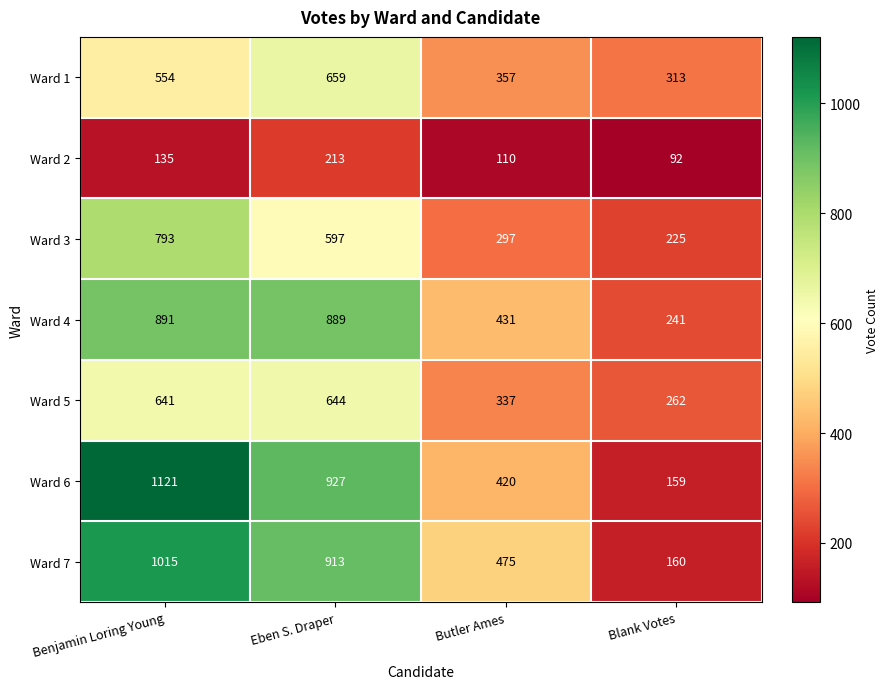

Where does the Ward 3 series first go above 597?

Benjamin Loring Young